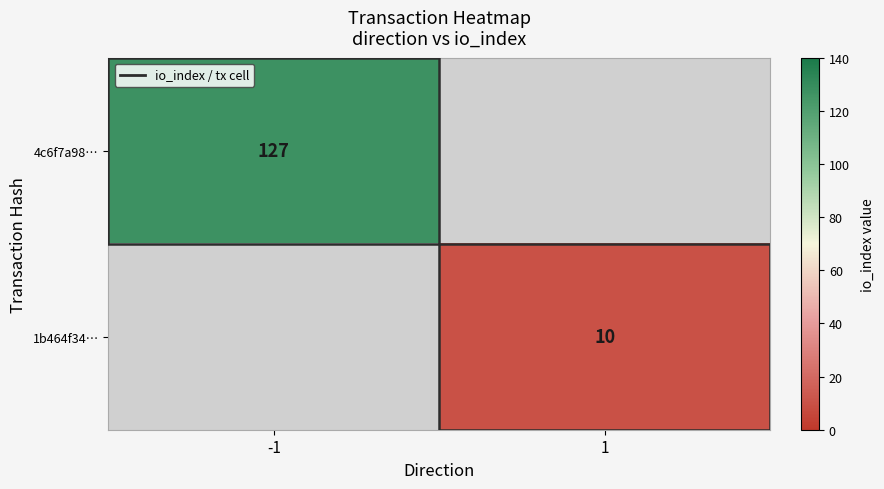

How many categories are shown in the chart?

2